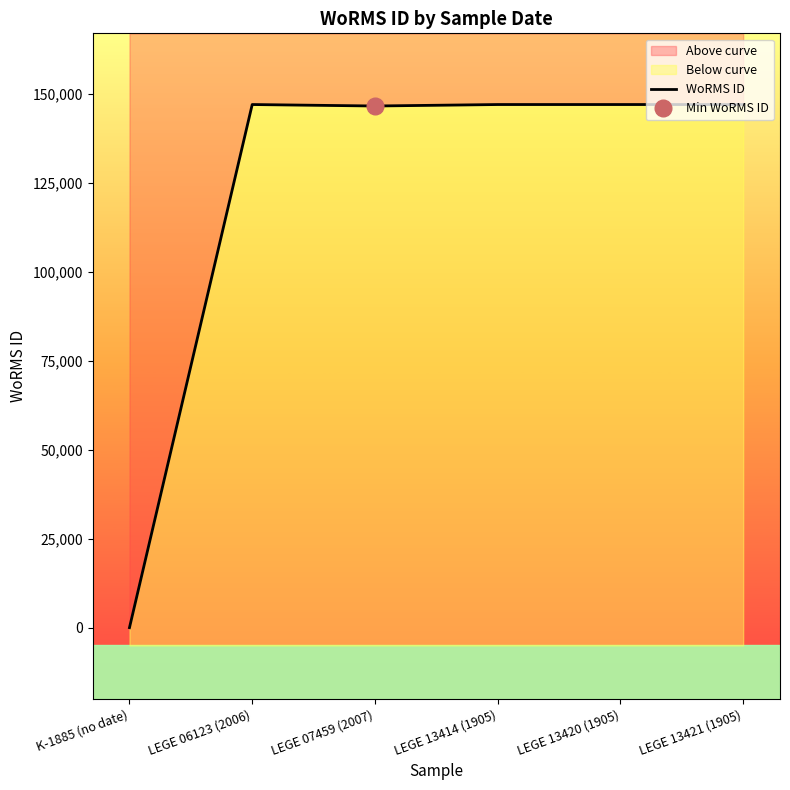

What is the ratio of the value at LEGE 13421 (1905) to the value at LEGE 07459 (2007)?

1.0